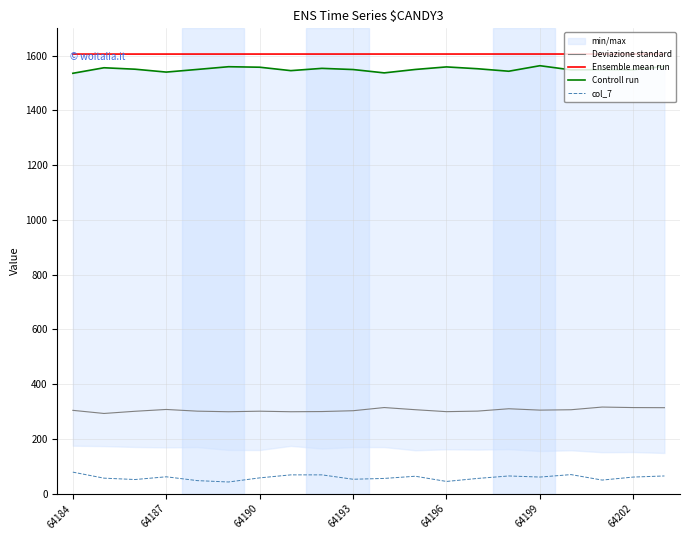

Reading left to right, extract all data points from this chart.

Deviazione standard: 304.7	293.3	301.3	307.9	301.7	299.6	301.6	299.6	300.3	303.3	314.9	307.0	299.9	301.9	310.5	305.5	306.9	316.7	314.8	314.4
Ensemble mean run: 1606.0	1606.0	1606.0	1606.0	1606.0	1606.0	1606.0	1606.1	1606.1	1606.1	1606.1	1606.1	1606.1	1606.1	1606.1	1606.1	1606.2	1606.2	1606.2	1606.2
Controll run: 1535.8	1556.0	1550.7	1540.2	1549.9	1559.8	1558.0	1545.5	1553.8	1549.5	1537.3	1549.8	1559.1	1552.4	1543.3	1563.5	1548.3	1549.1	1548.7	1560.6
col_7: 79.0	57.0	52.0	62.0	48.0	43.0	58.0	69.0	69.0	53.0	56.0	64.0	45.0	56.0	65.0	61.0	70.0	50.0	61.0	65.0